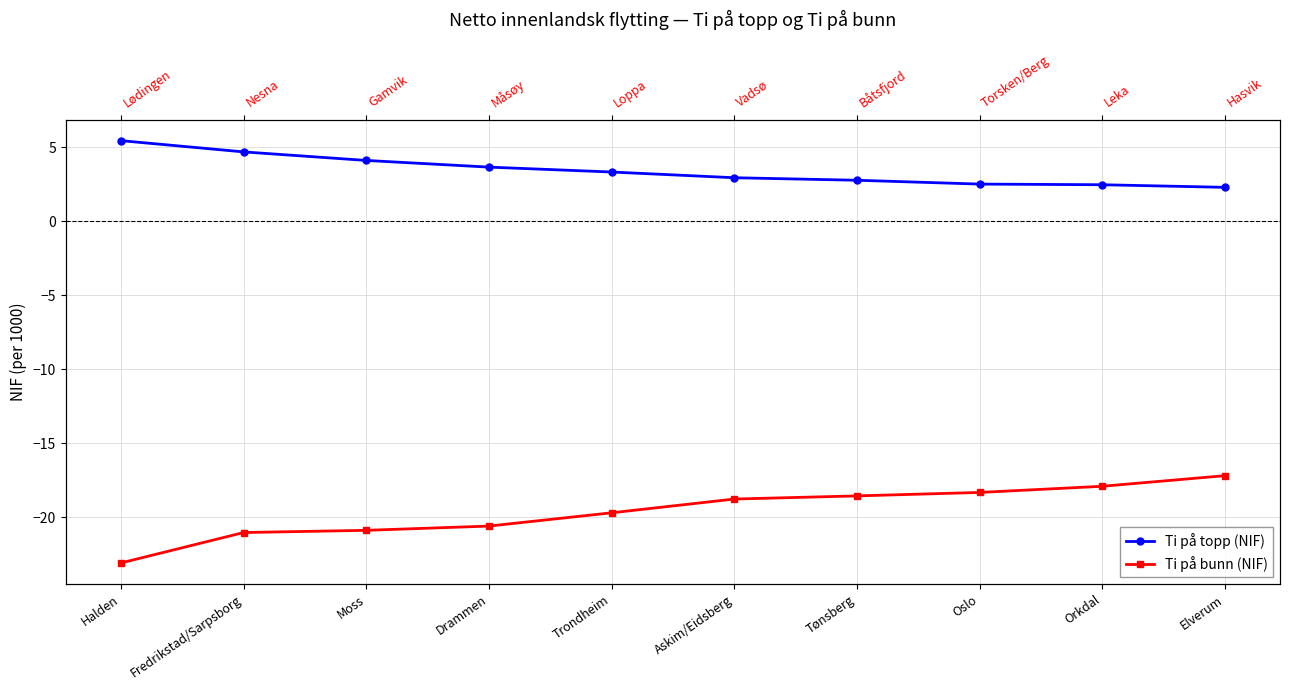

Reading left to right, extract all data points from this chart.

Ti på topp (NIF): 5.5	4.7	4.1	3.7	3.3	2.9	2.8	2.5	2.5	2.3
Ti på bunn (NIF): -23.1	-21.0	-20.9	-20.6	-19.7	-18.8	-18.6	-18.3	-17.9	-17.2